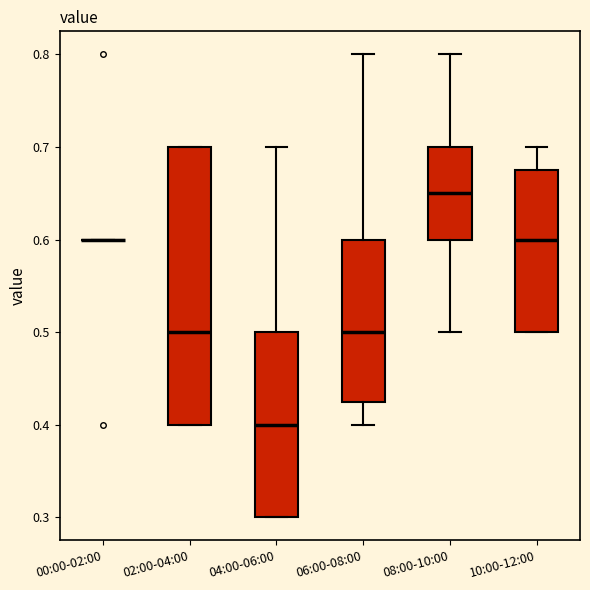

Reading left to right, read every box against the y-axis: the position of its median line, the range the box covers, and the ends of its whiskers. The values are not printed on the chart, so give them approximately, as read against the axis.

00:00-02:00: box collapsed to a line at 0.60, whiskers 0.60 to 0.60
02:00-04:00: median 0.50, box 0.40 to 0.70, whiskers 0.40 to 0.70
04:00-06:00: median 0.40, box 0.30 to 0.50, whiskers 0.30 to 0.70
06:00-08:00: median 0.50, box 0.43 to 0.60, whiskers 0.40 to 0.80
08:00-10:00: median 0.65, box 0.60 to 0.70, whiskers 0.50 to 0.80
10:00-12:00: median 0.60, box 0.50 to 0.68, whiskers 0.50 to 0.70